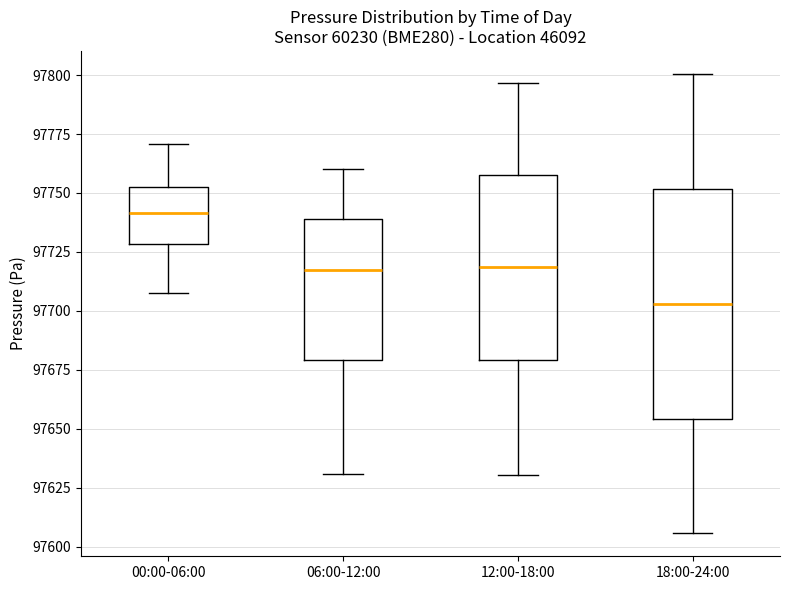

Where is the upper edge of the box for 18:00-24:00 on the y-axis? The values are not printed on the chart, so give them approximately, as read against the axis.

97750